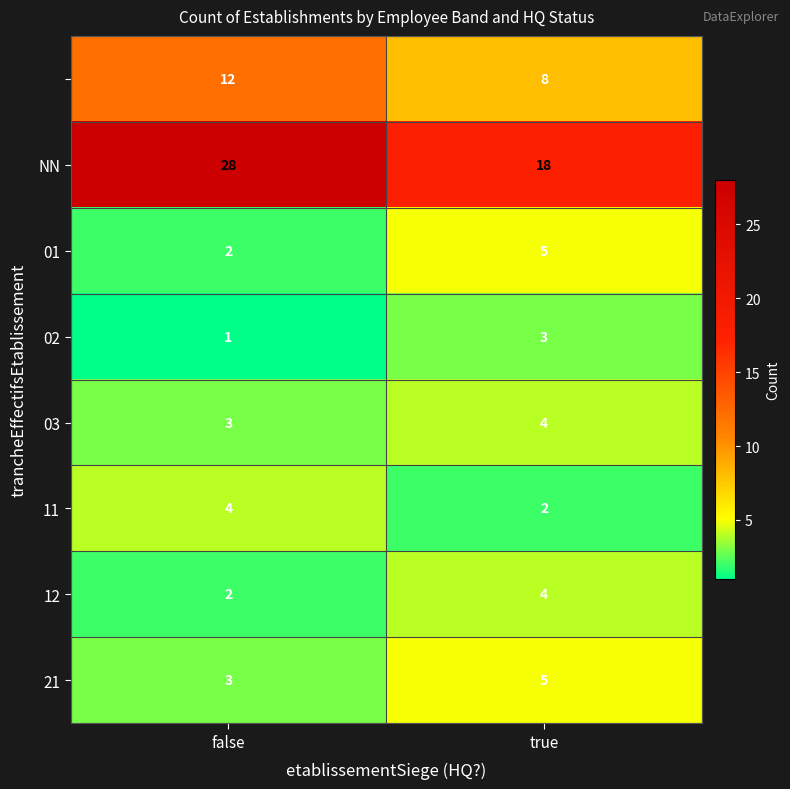

What is the total value across all series at false?

55